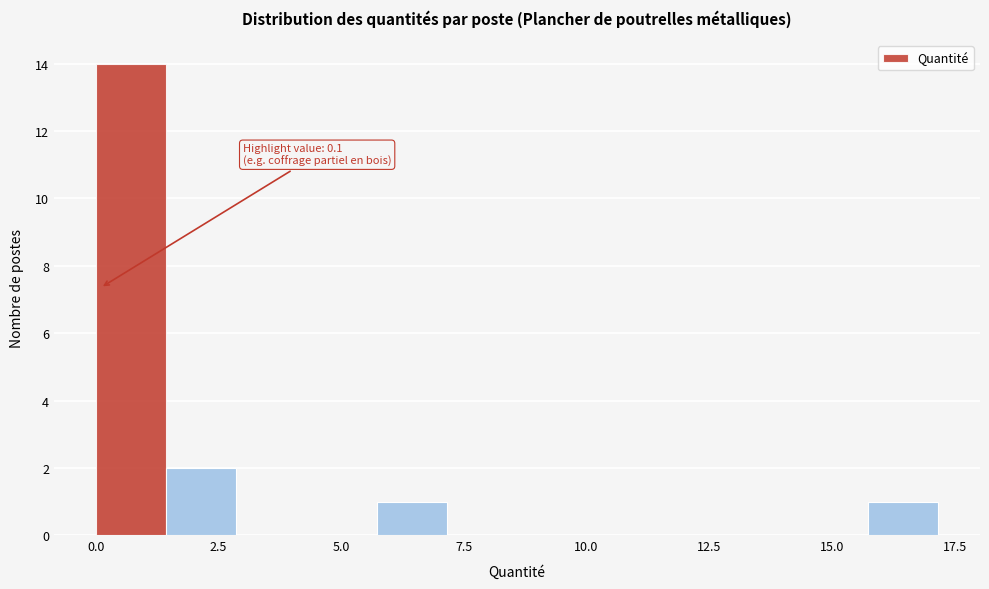

Around what value on the x-axis is the tallest bar? Give the approximate position of its centre, as read against the axis.

0.5